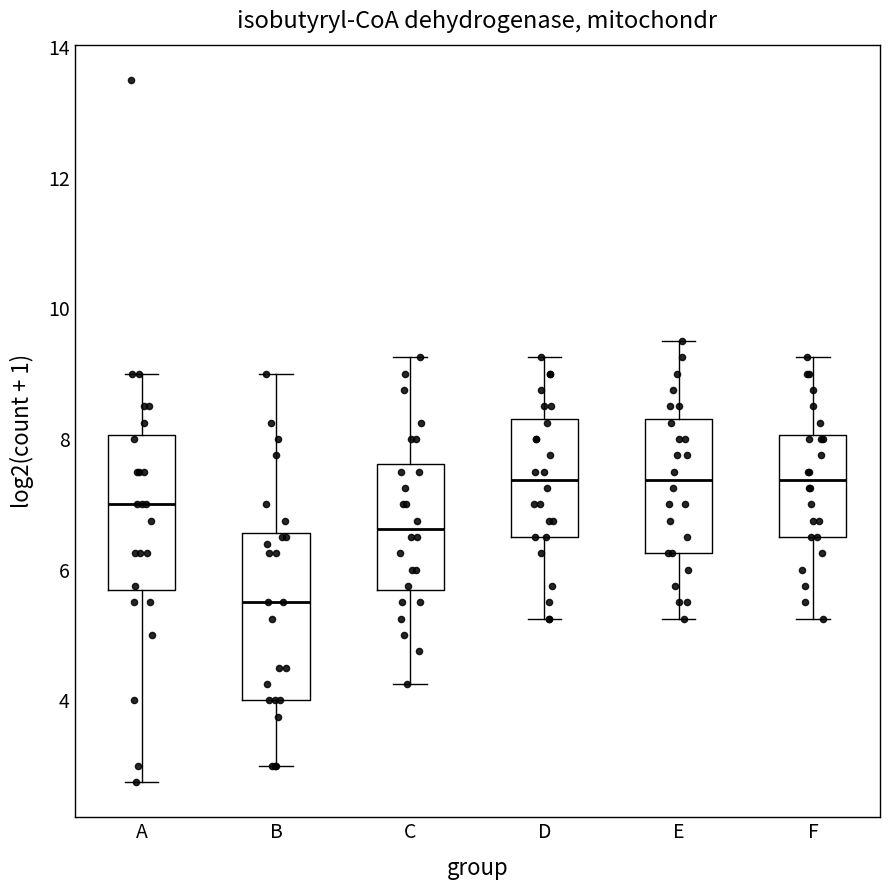

Reading left to right, read every box against the y-axis: the position of its median line, the range the box covers, and the ends of its whiskers. The values are not printed on the chart, so give them approximately, as read against the axis.

A: median 7.0, box 5.6 to 8.0, whiskers 2.8 to 9.0
B: median 5.6, box 4.0 to 6.6, whiskers 3.0 to 9.0
C: median 6.6, box 5.6 to 7.6, whiskers 4.2 to 9.2
D: median 7.4, box 6.6 to 8.4, whiskers 5.2 to 9.2
E: median 7.4, box 6.2 to 8.4, whiskers 5.2 to 9.6
F: median 7.4, box 6.6 to 8.0, whiskers 5.2 to 9.2